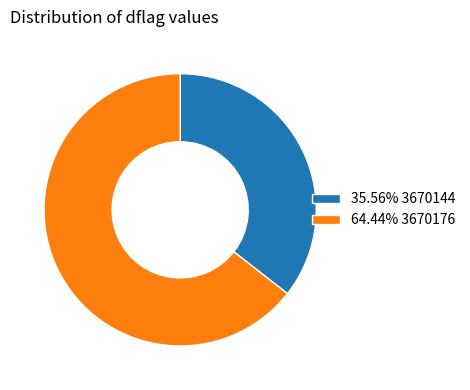

Do 64.44% 3670176 and 35.56% 3670144 together represent more than half of the pie?

Yes